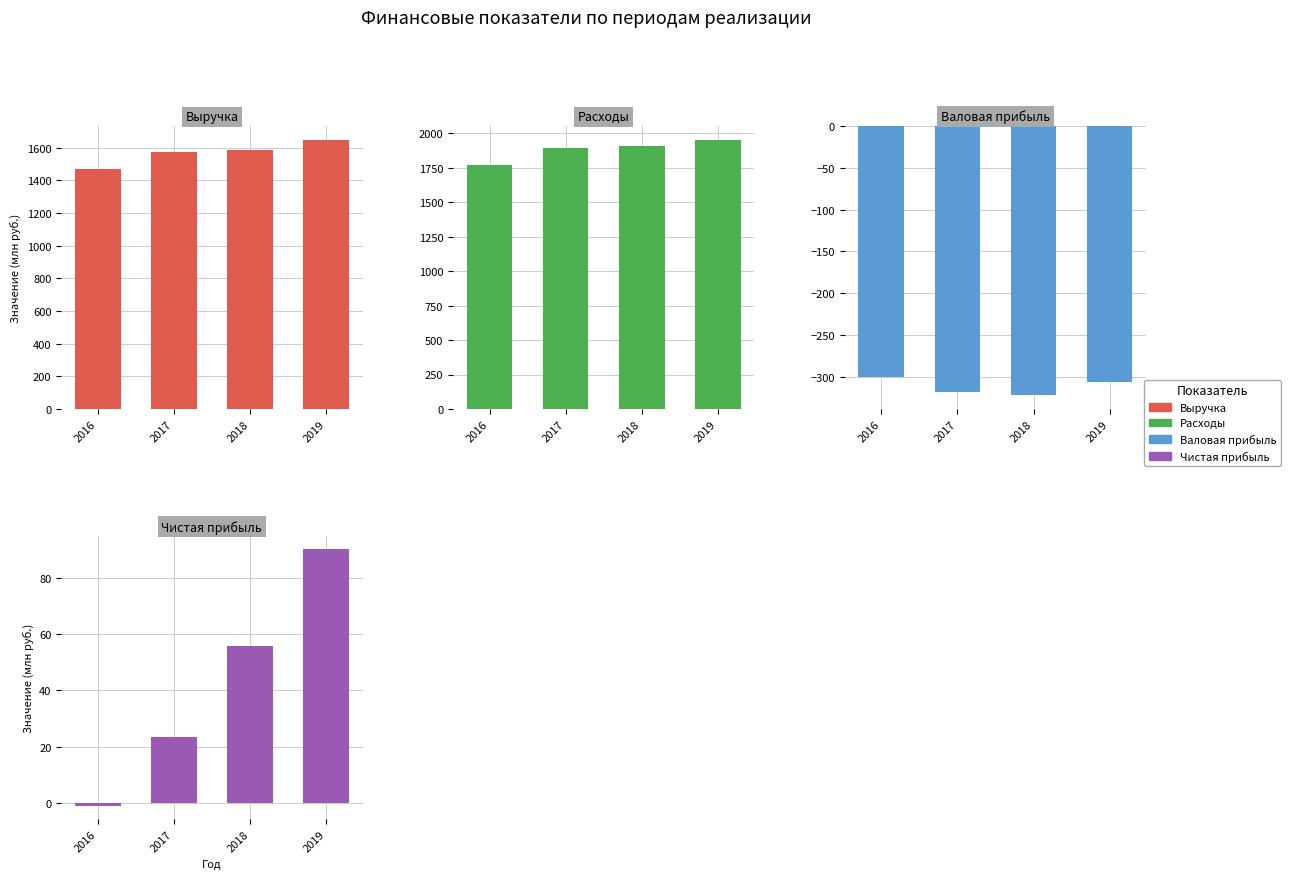

Which has a higher value, 2017 or 2018?

2018